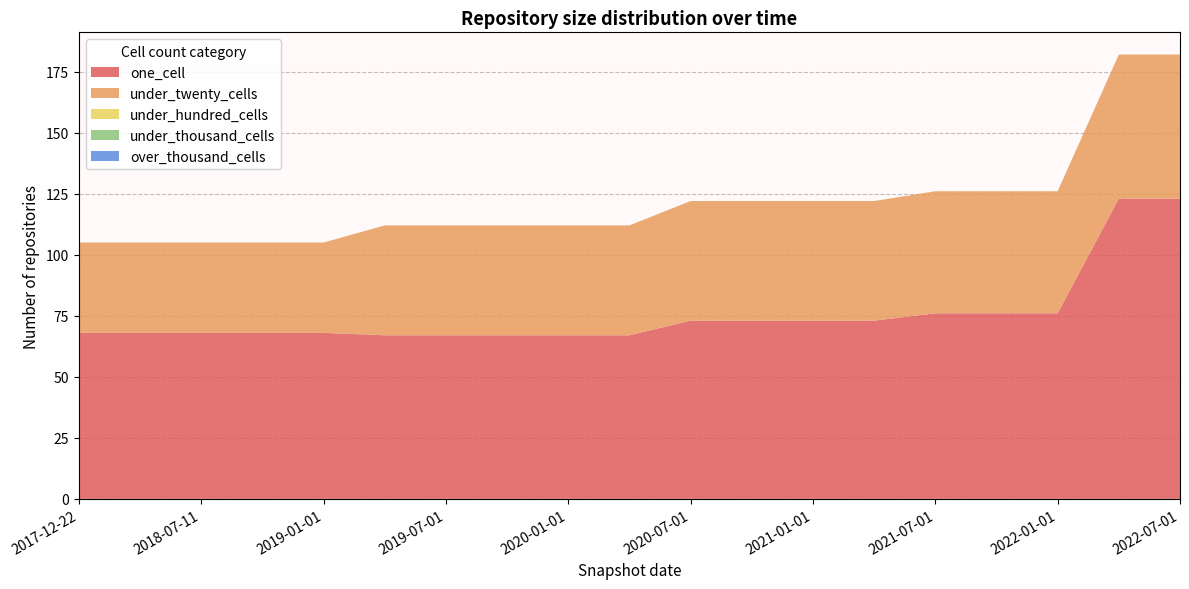

Reading left to right, extract all data points from this chart.

one_cell: 2017-12-22=68	2018-04-09=68	2018-07-11=68	2018-09-28=68	2019-01-01=68	2019-04-06=67	2019-07-01=67	2019-10-09=67	2020-01-01=67	2020-04-01=67	2020-07-01=73	2020-10-01=73	2021-01-01=73	2021-04-01=73	2021-07-01=76	2021-10-01=76	2022-01-01=76	2022-04-01=123	2022-07-01=123
under_twenty_cells: 2017-12-22=37	2018-04-09=37	2018-07-11=37	2018-09-28=37	2019-01-01=37	2019-04-06=45	2019-07-01=45	2019-10-09=45	2020-01-01=45	2020-04-01=45	2020-07-01=49	2020-10-01=49	2021-01-01=49	2021-04-01=49	2021-07-01=50	2021-10-01=50	2022-01-01=50	2022-04-01=59	2022-07-01=59
under_hundred_cells: 2017-12-22=0	2018-04-09=0	2018-07-11=0	2018-09-28=0	2019-01-01=0	2019-04-06=0	2019-07-01=0	2019-10-09=0	2020-01-01=0	2020-04-01=0	2020-07-01=0	2020-10-01=0	2021-01-01=0	2021-04-01=0	2021-07-01=0	2021-10-01=0	2022-01-01=0	2022-04-01=0	2022-07-01=0
under_thousand_cells: 2017-12-22=0	2018-04-09=0	2018-07-11=0	2018-09-28=0	2019-01-01=0	2019-04-06=0	2019-07-01=0	2019-10-09=0	2020-01-01=0	2020-04-01=0	2020-07-01=0	2020-10-01=0	2021-01-01=0	2021-04-01=0	2021-07-01=0	2021-10-01=0	2022-01-01=0	2022-04-01=0	2022-07-01=0
over_thousand_cells: 2017-12-22=0	2018-04-09=0	2018-07-11=0	2018-09-28=0	2019-01-01=0	2019-04-06=0	2019-07-01=0	2019-10-09=0	2020-01-01=0	2020-04-01=0	2020-07-01=0	2020-10-01=0	2021-01-01=0	2021-04-01=0	2021-07-01=0	2021-10-01=0	2022-01-01=0	2022-04-01=0	2022-07-01=0